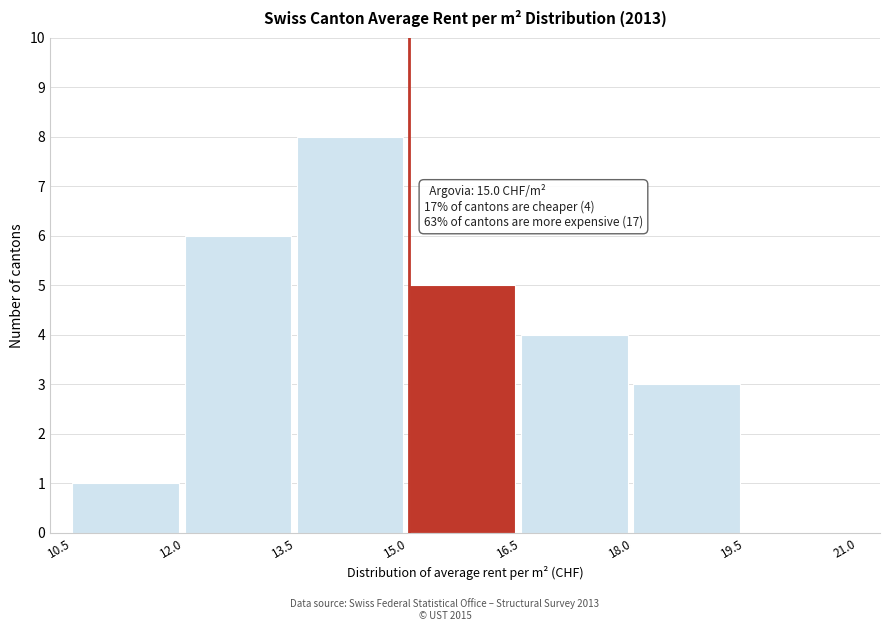

Over which range of the x-axis is the bar tallest?

13.5 to 15.0